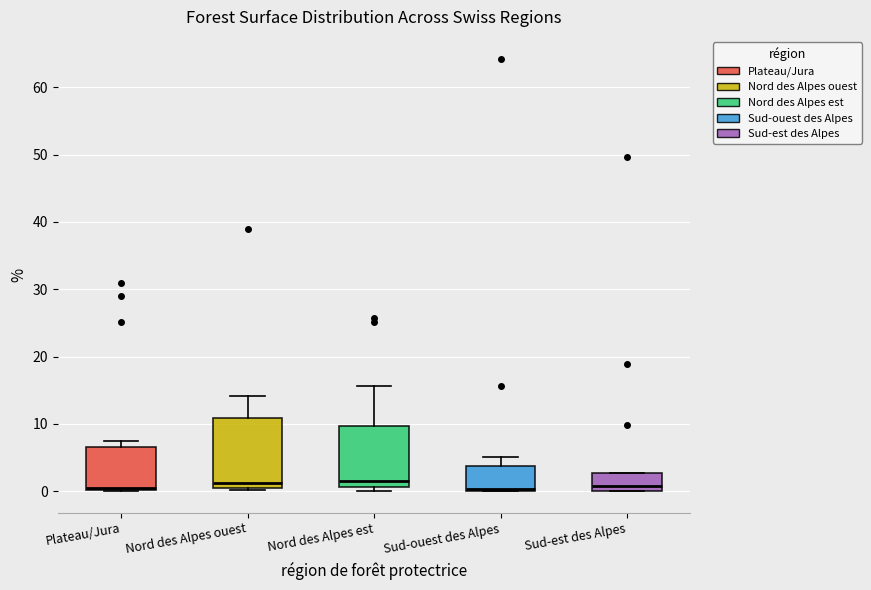

Which box is the tallest, from its lower edge to its upper edge?

Nord des Alpes ouest